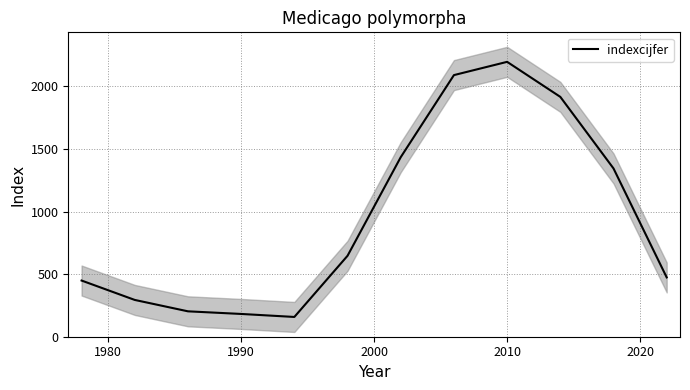

What is the lowest value of the indexcijfer series?

158